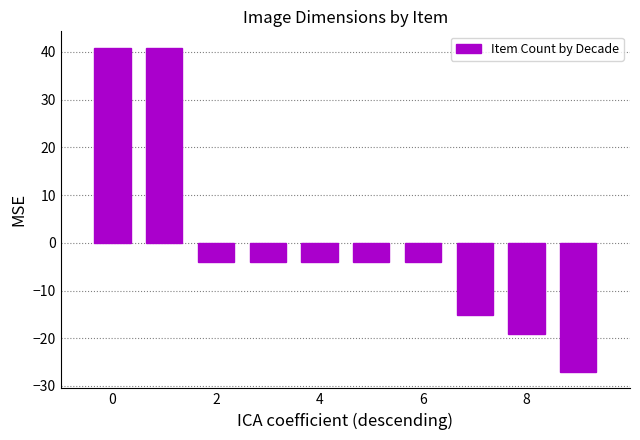

What is the difference between the maximum and minimum values?

68.0